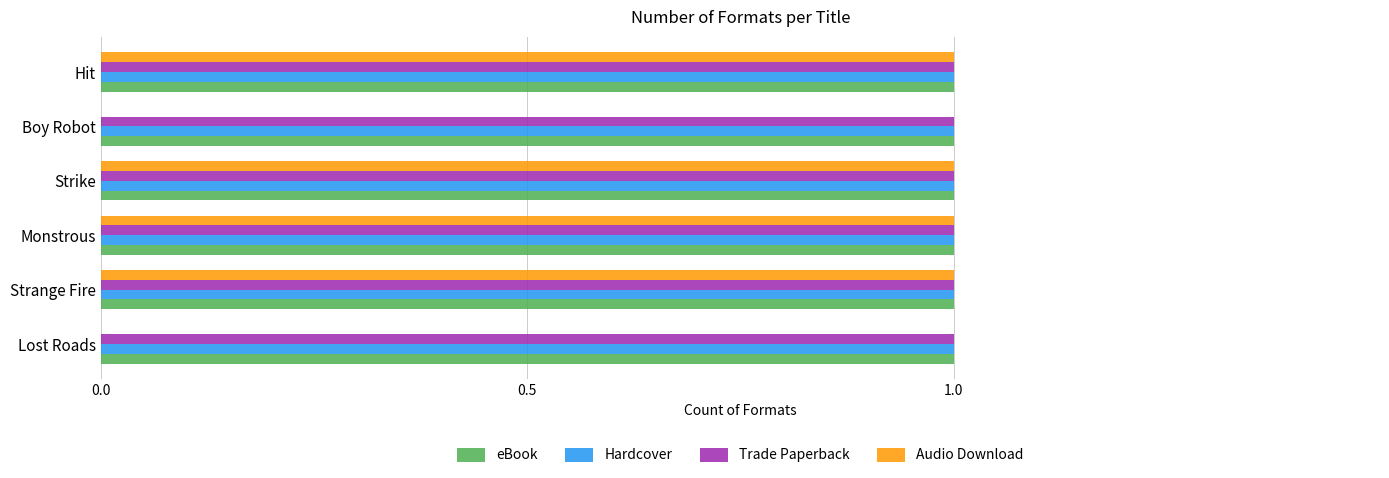

What is the sum of all Audio Download values?

4